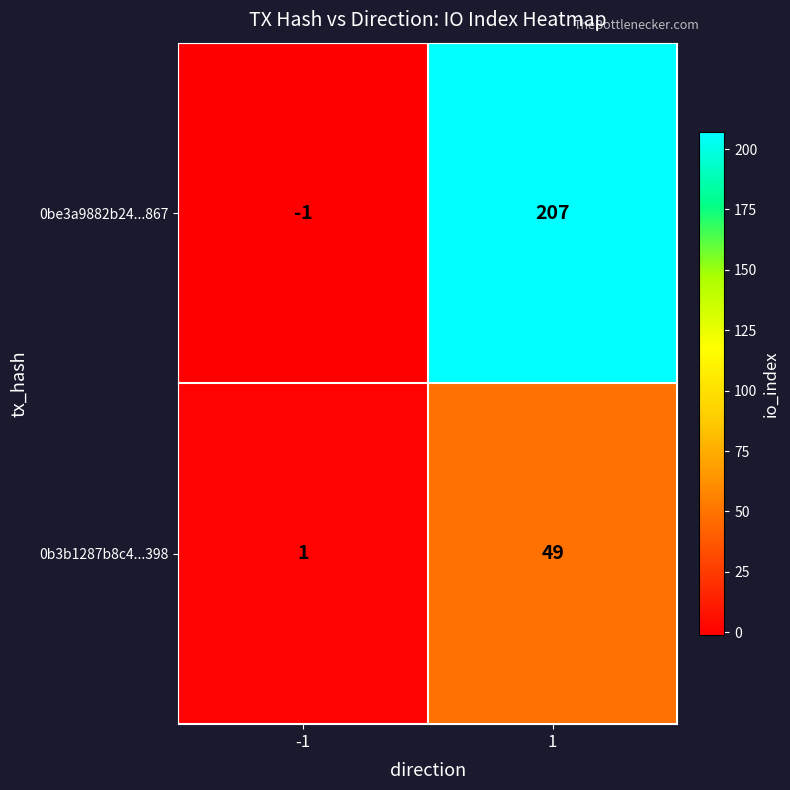

Is it true that 0be3a9882b24...867 equals 92 at 1?

False